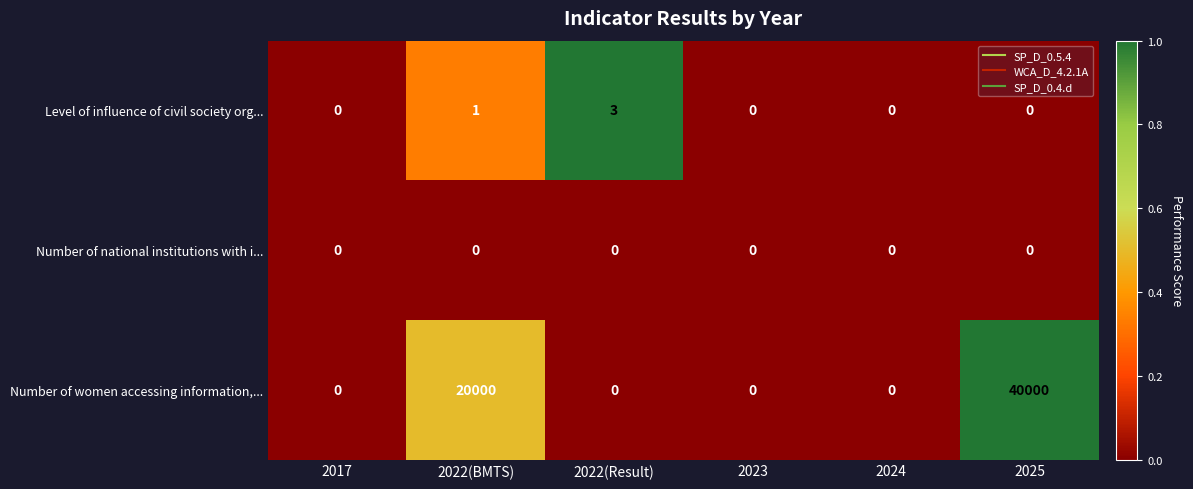

Which category has the highest value in the Number of women accessing information,... series?

2025